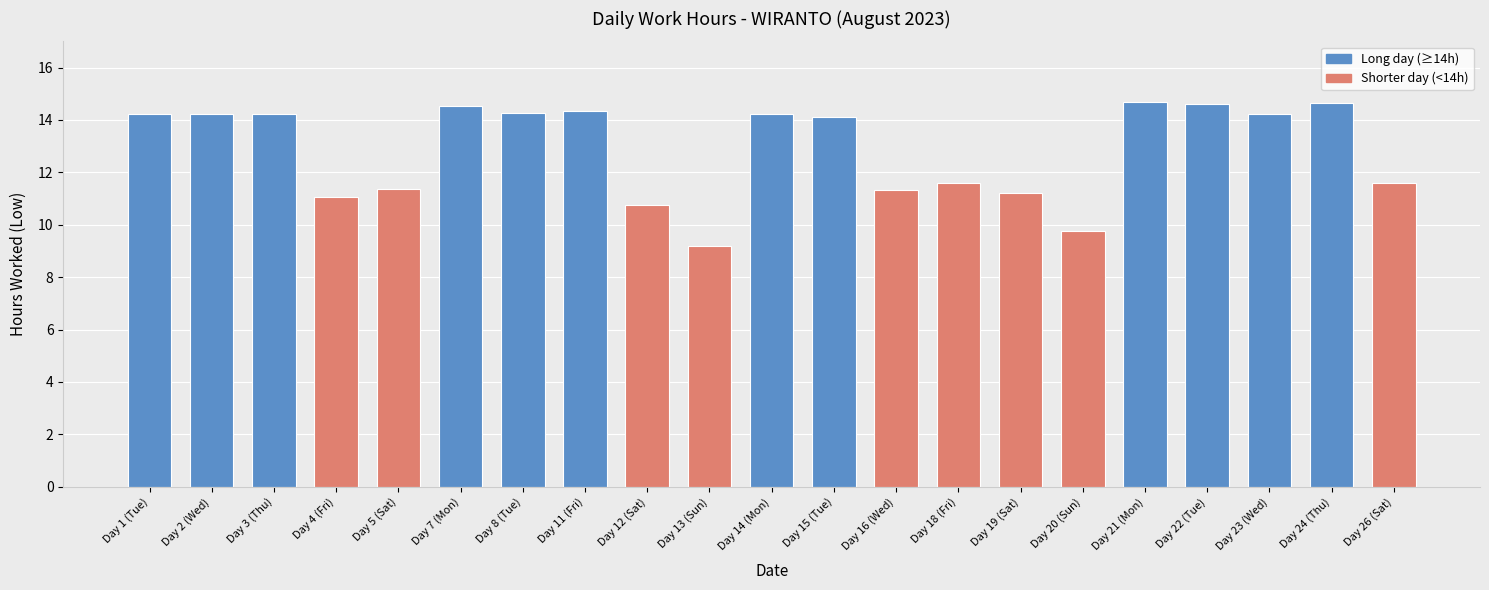

True or false: the data shows 11.6 at Day 26 (Sat).

True